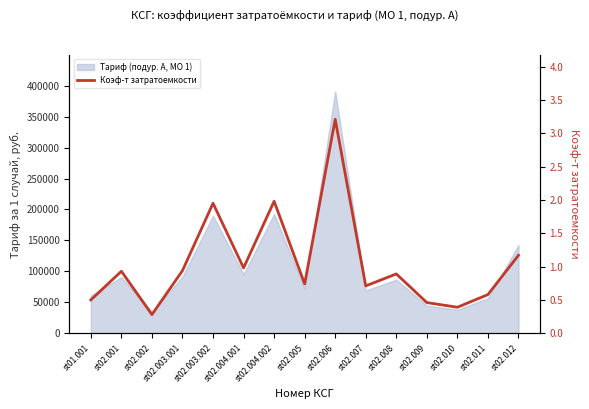

Reading left to right, extract all data points from this chart.

st01.001=0.5	st02.001=0.9	st02.002=0.3	st02.003.001=0.9	st02.003.002=1.9	st02.004.001=1.0	st02.004.002=2.0	st02.005=0.7	st02.006=3.2	st02.007=0.7	st02.008=0.9	st02.009=0.5	st02.010=0.4	st02.011=0.6	st02.012=1.2